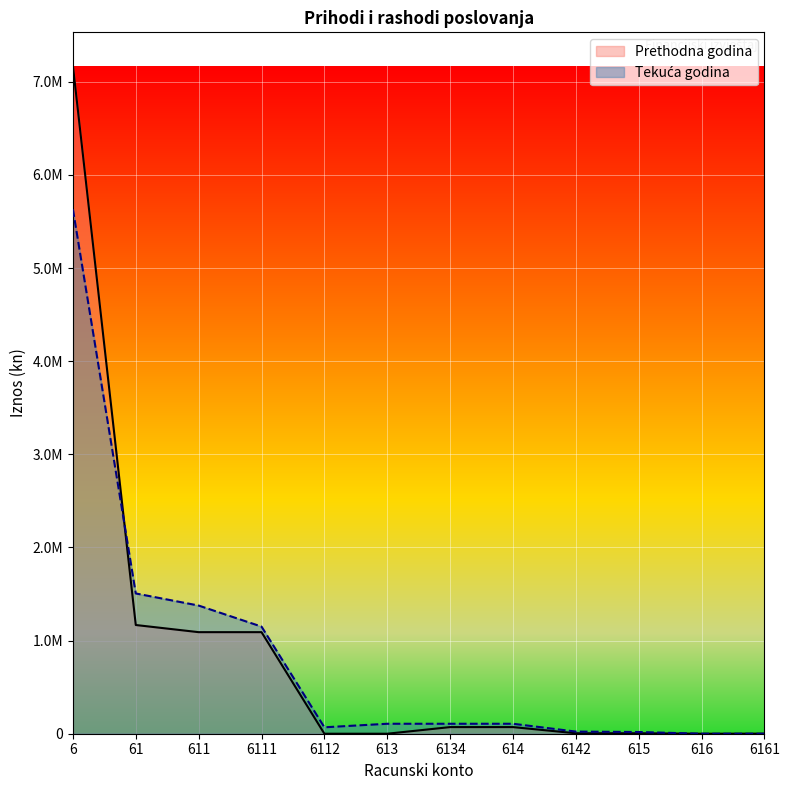

How many interior local valleys does the Tekuca godina series have?

2